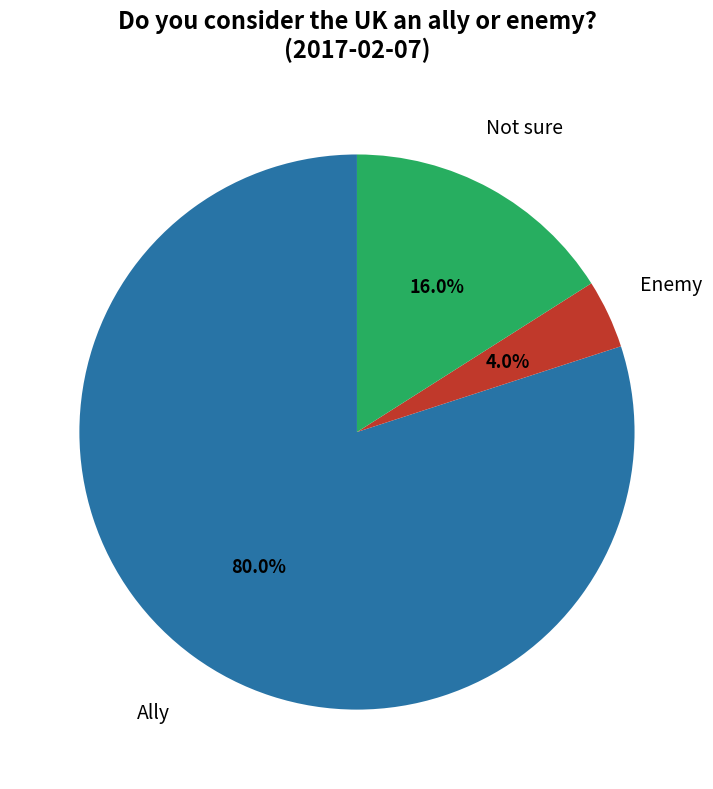

Is there a majority slice in this chart?

Yes